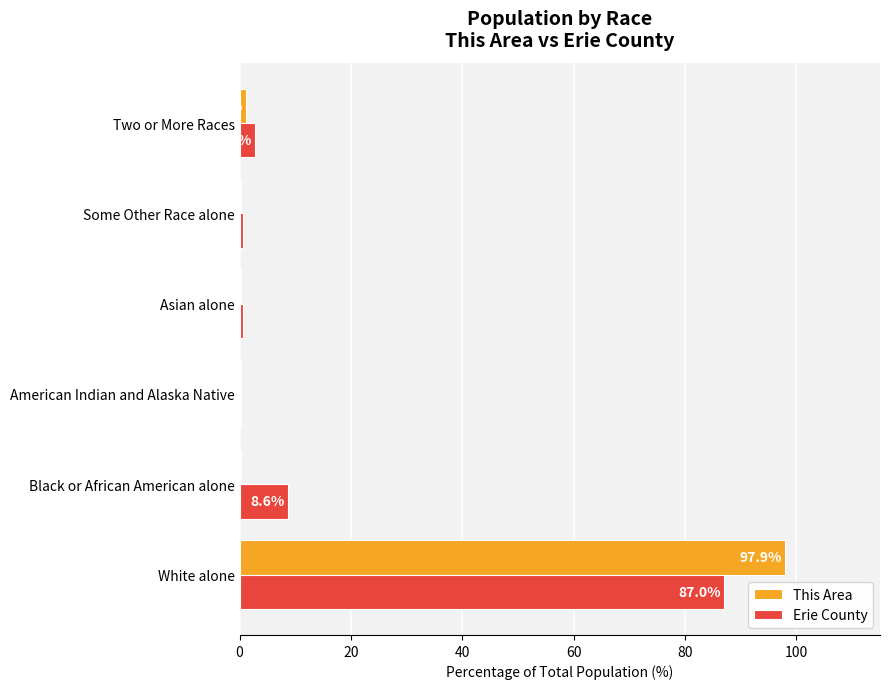

What is the sum of all Erie County values?

100.0